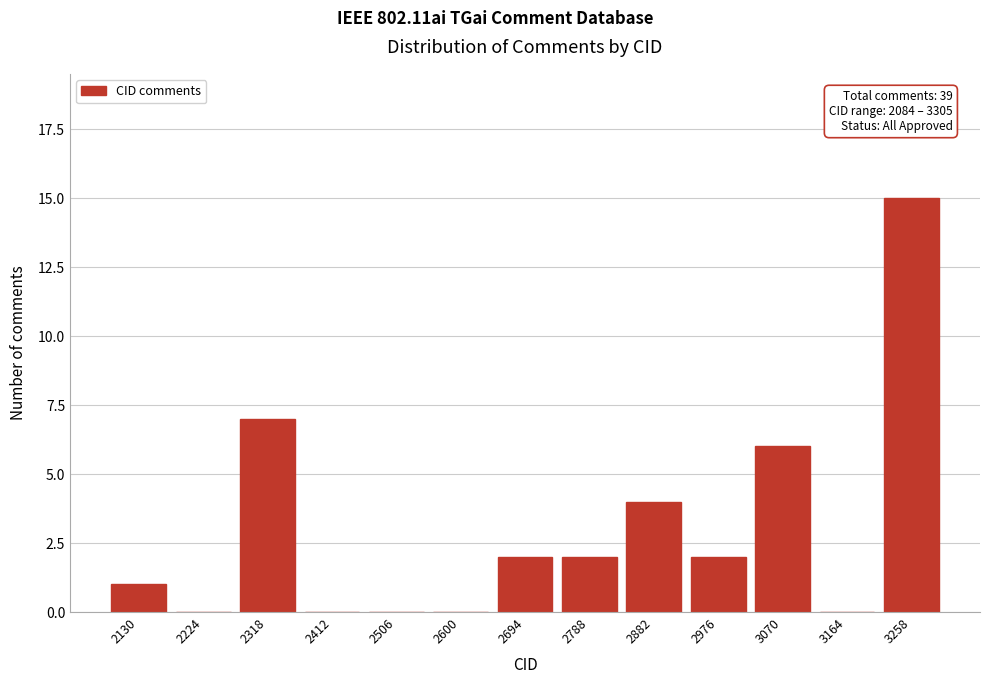

Over which range of the x-axis is the bar tallest?

3210 to 3310